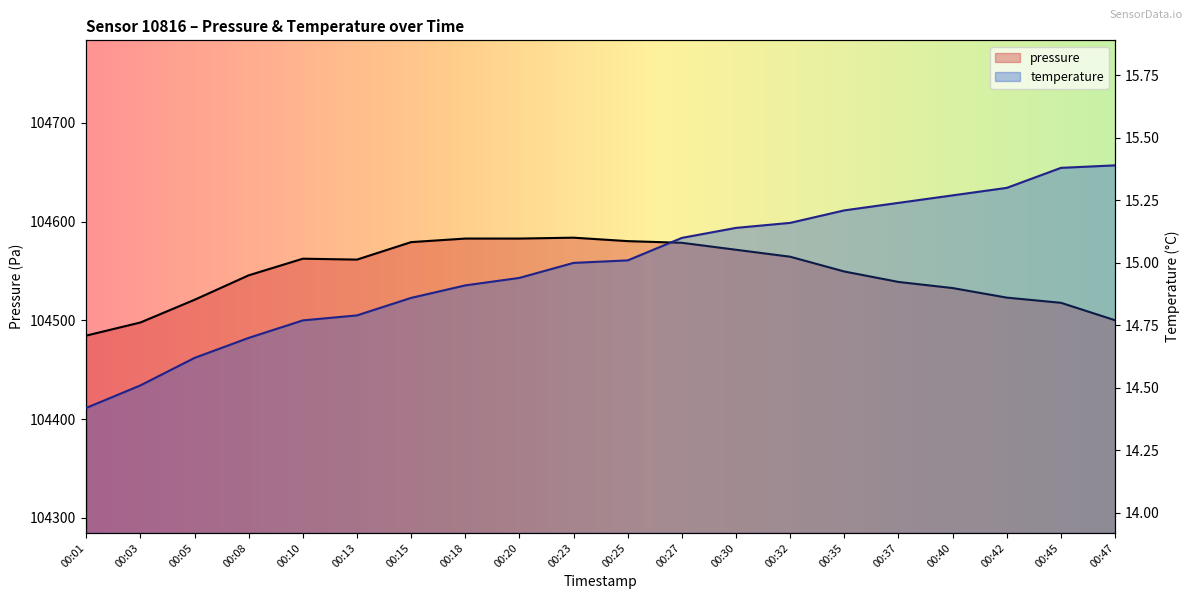

At which label does pressure reach its peak?

00:23